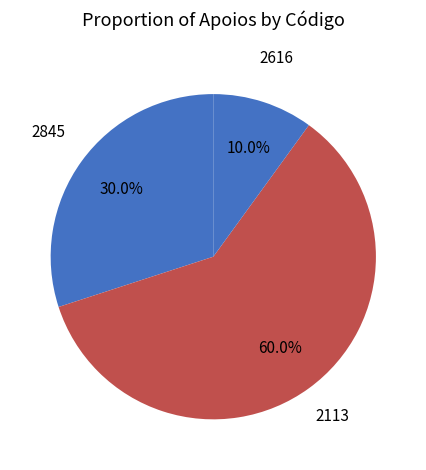

Which slice is the smallest?

2616